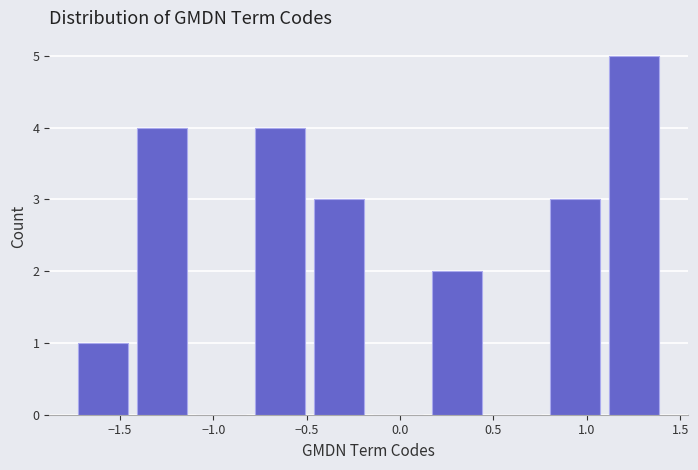

Reading left to right, transcribe this chart: for each bar, give the range it covers on the x-axis and its height. Neither the bar edges nor the heights are printed on the chart, so give them approximately, as read against the axes.

-1.75 to -1.45: 1
-1.45 to -1.10: 4
-1.10 to -0.80: 0
-0.80 to -0.50: 4
-0.50 to -0.15: 3
-0.15 to 0.15: 0
0.15 to 0.45: 2
0.45 to 0.80: 0
0.80 to 1.10: 3
1.10 to 1.40: 5